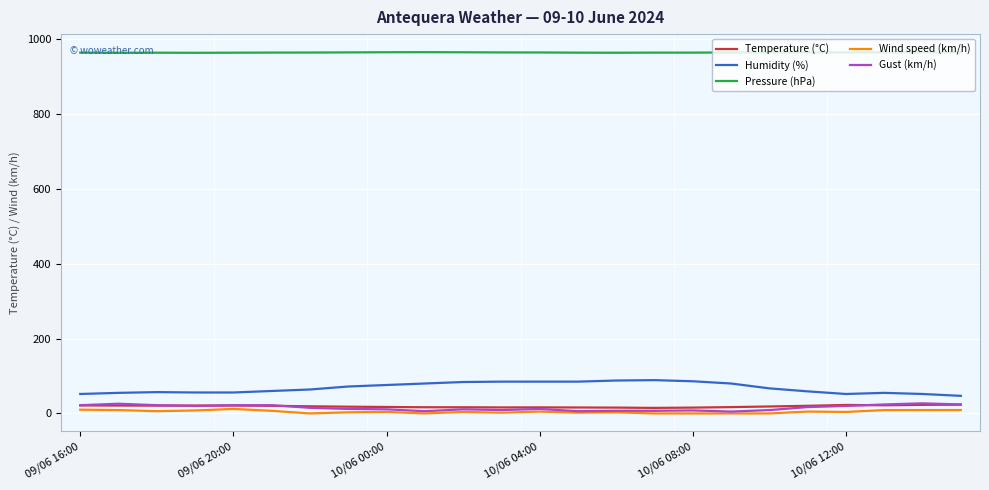

True or false: Humidity (%) and Temperature (°C) intersect in this chart.

False